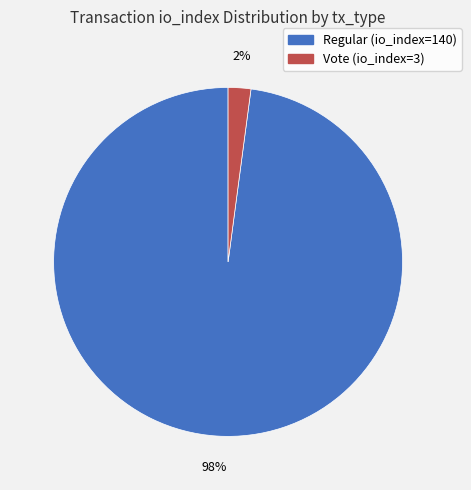

Which has a higher value, Vote (io_index=3) or Regular (io_index=140)?

Regular (io_index=140)